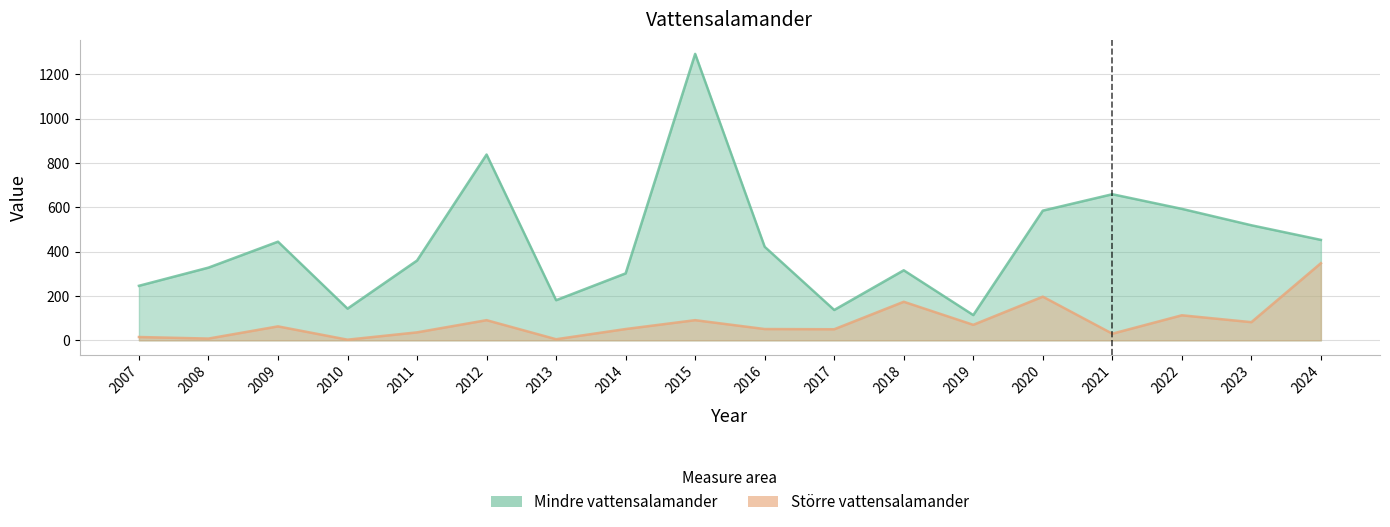

The value of Större vattensalamander at 2018 is 174. True or false?

True